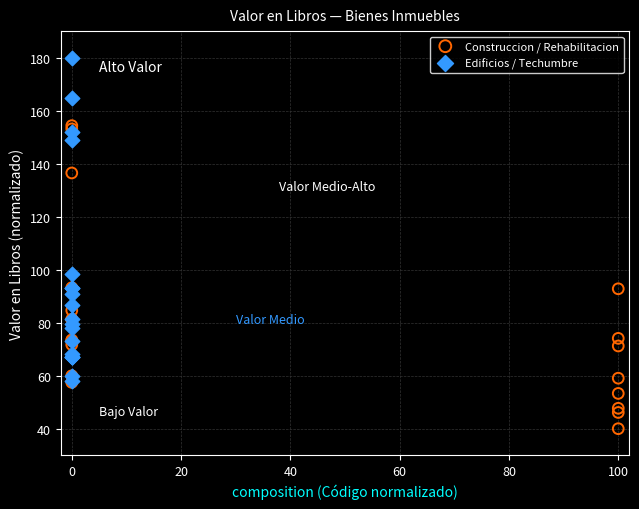

Which series reaches the maximum Y coordinate?

Edificios / Techumbre